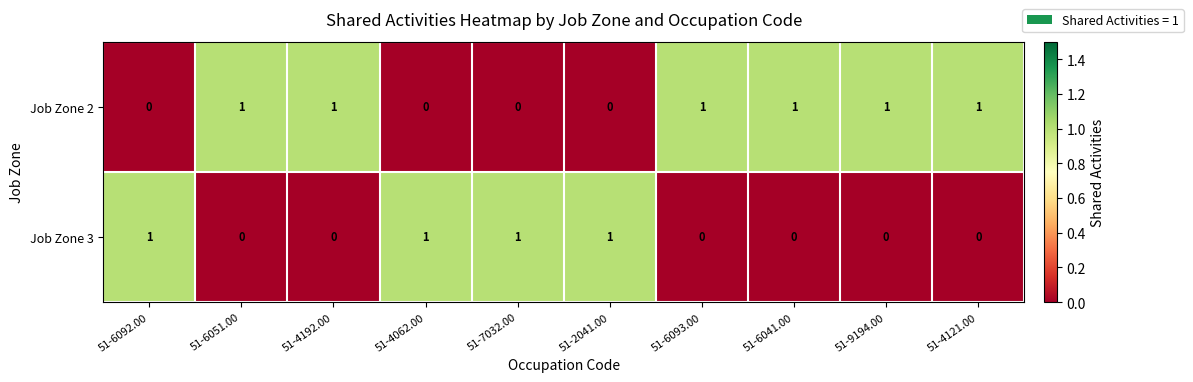

What is the difference between the highest and lowest values at 51-6092.00?

1